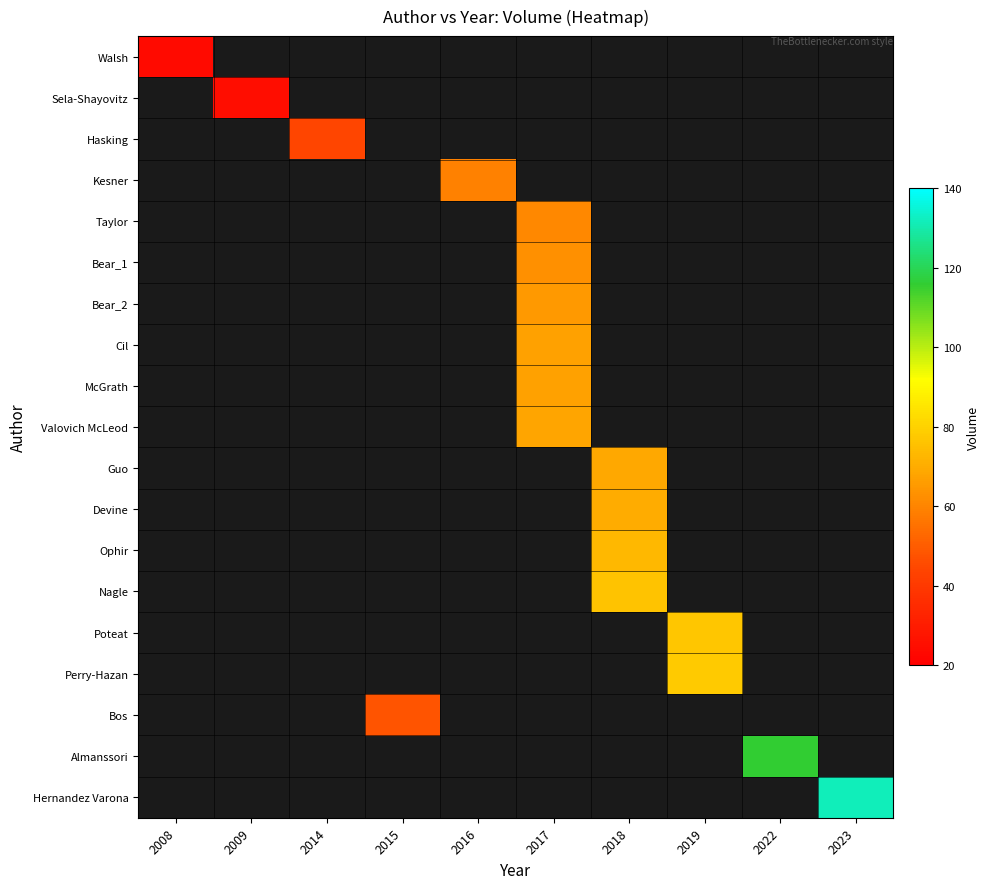

Is the value of Taylor at 2016 greater than the value of Guo at 2016?

No